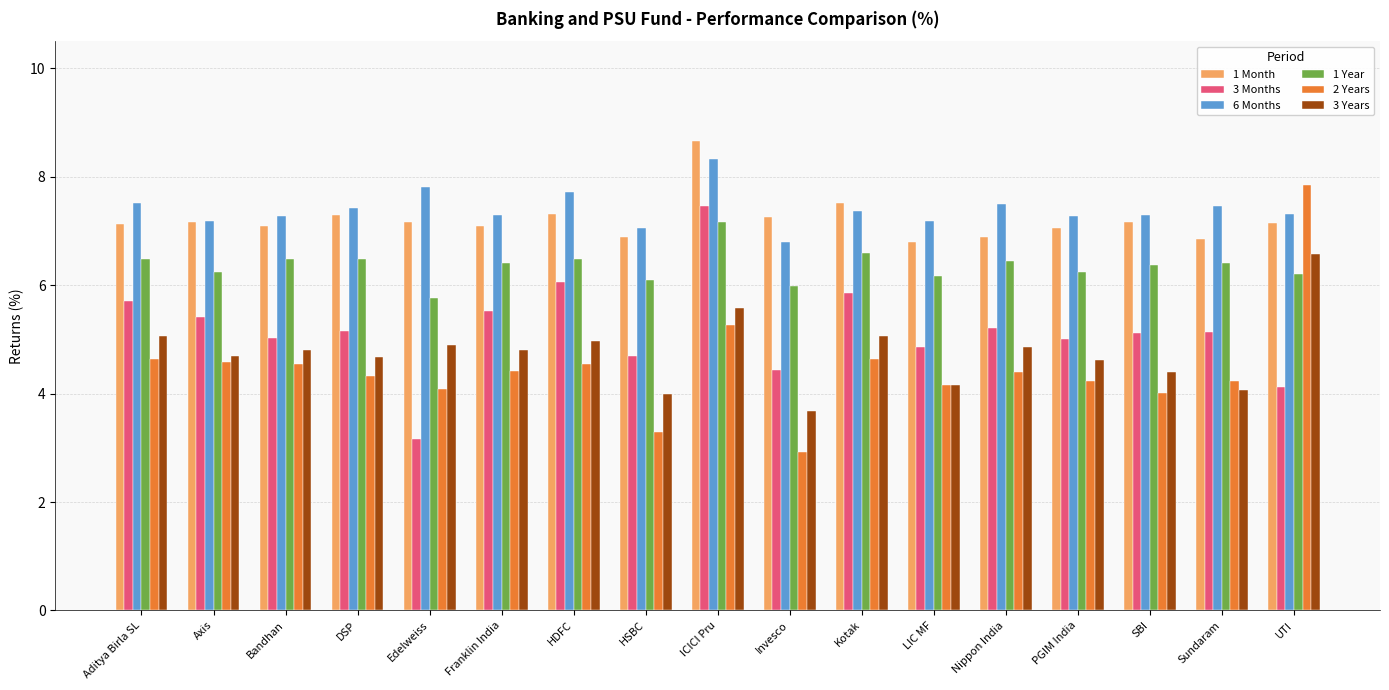

What is the minimum value shown in the chart?

2.9